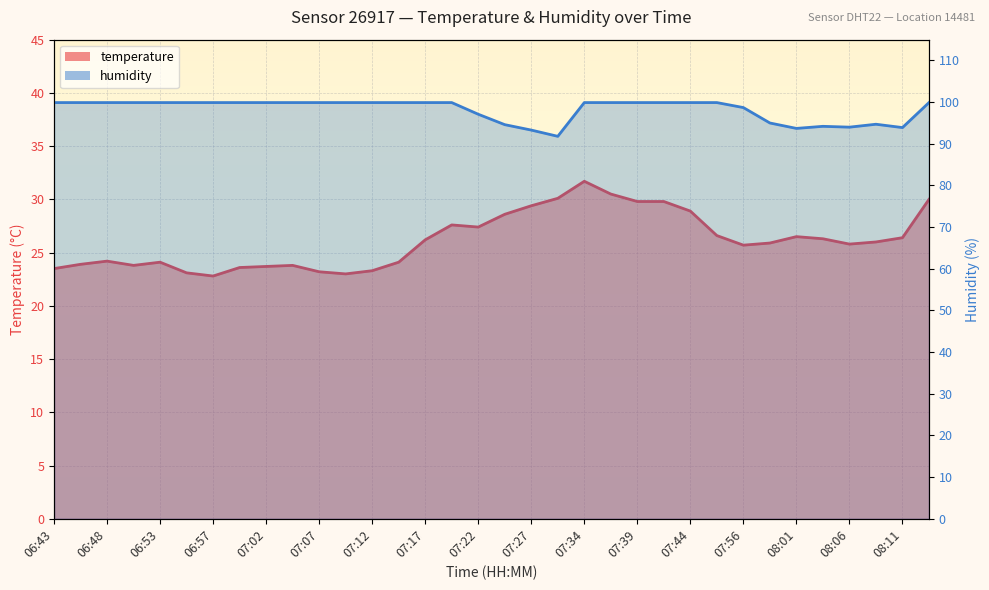

Where does the humidity series first go above 99?

06:43